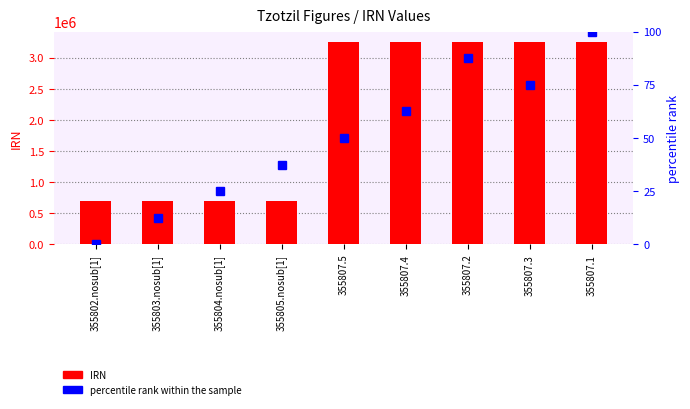

Where does the percentile rank within the sample series first go above 50?

355807.4